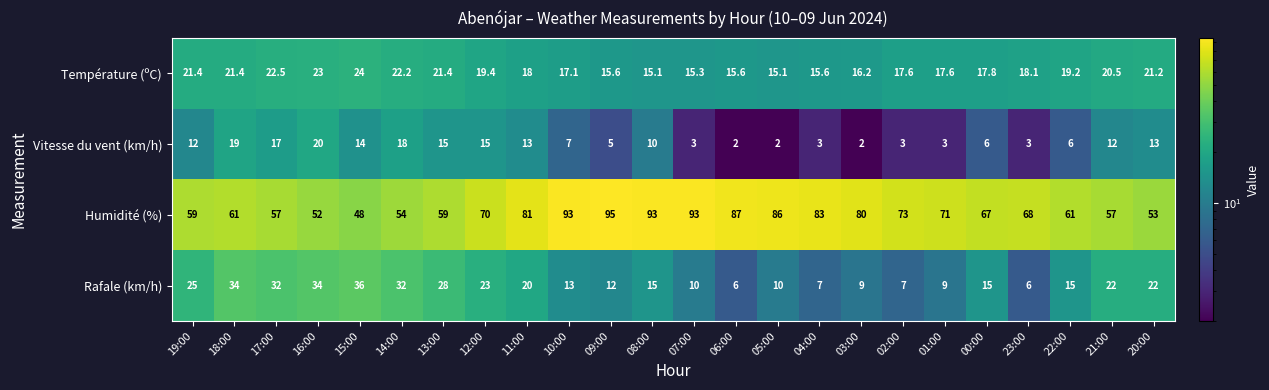

Between 14:00 and 04:00, which series saw the biggest shift?

Humidité (%)